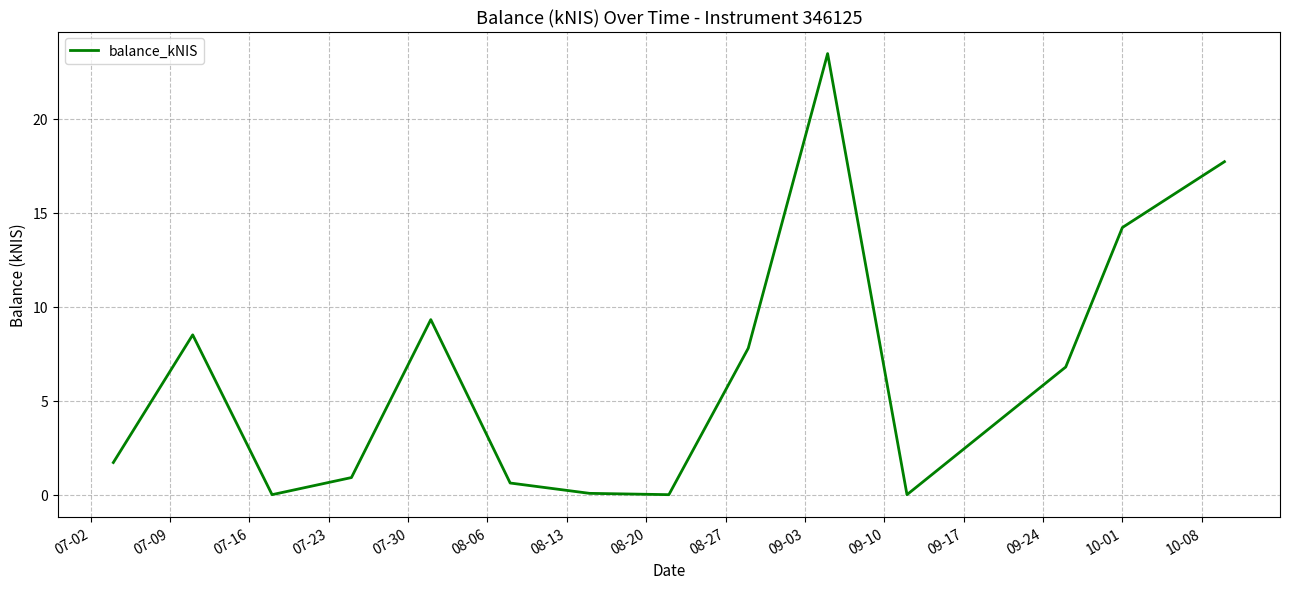

What is the sum of all values?

91.1